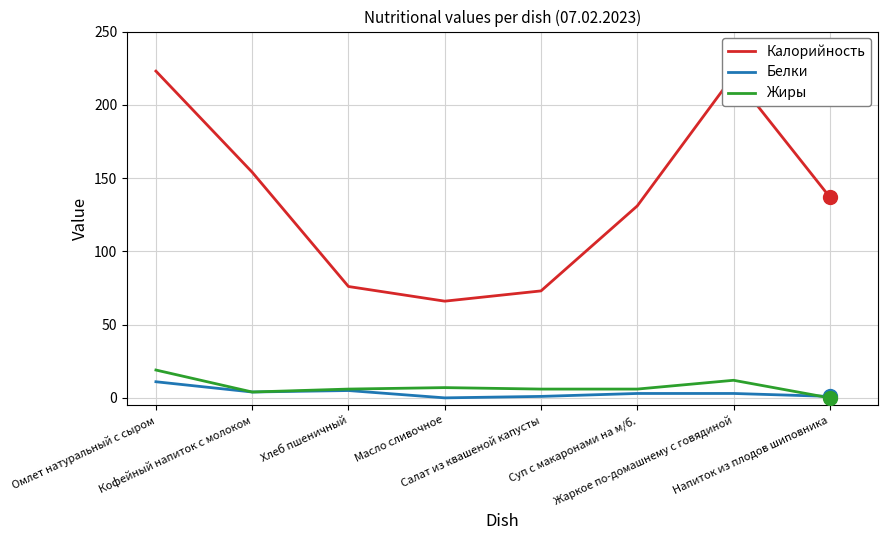

True or false: Жиры and Калорийность intersect in this chart.

False